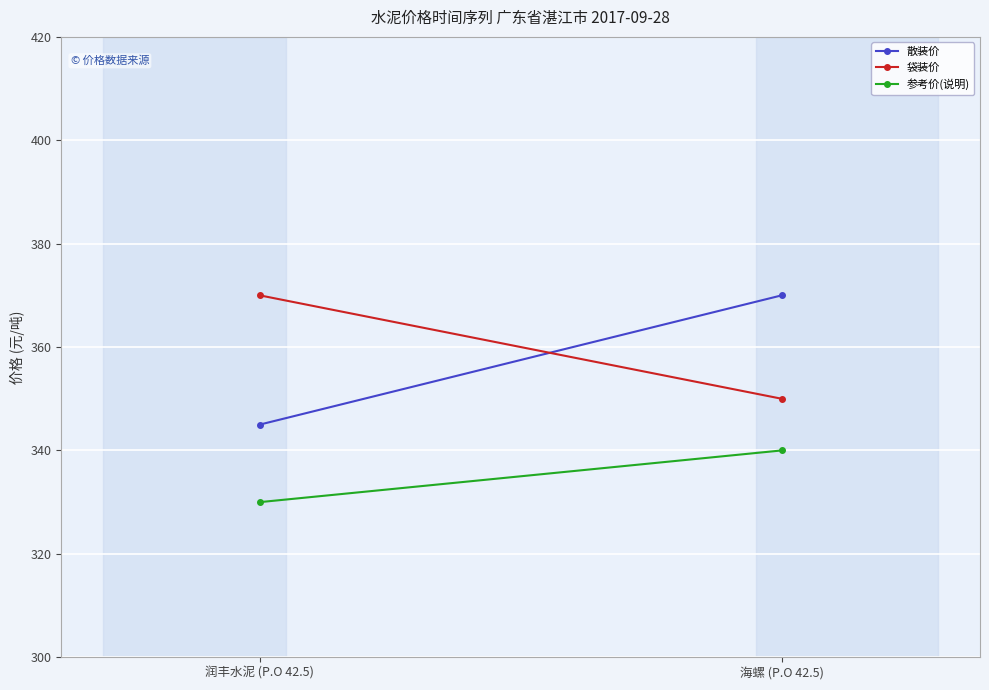

Reading left to right, extract all data points from this chart.

散装价: 345	370
袋装价: 370	350
参考价(说明): 330	340